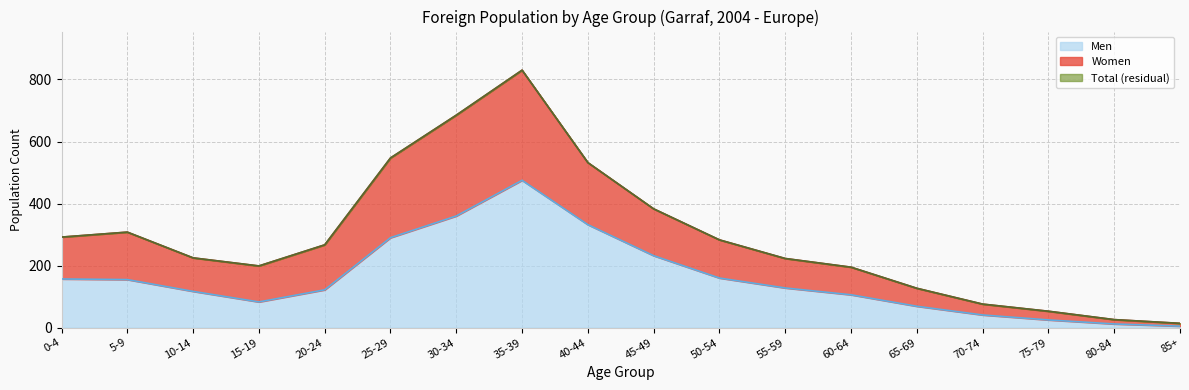

True or false: Women has a value of 125 at 60-64.

False